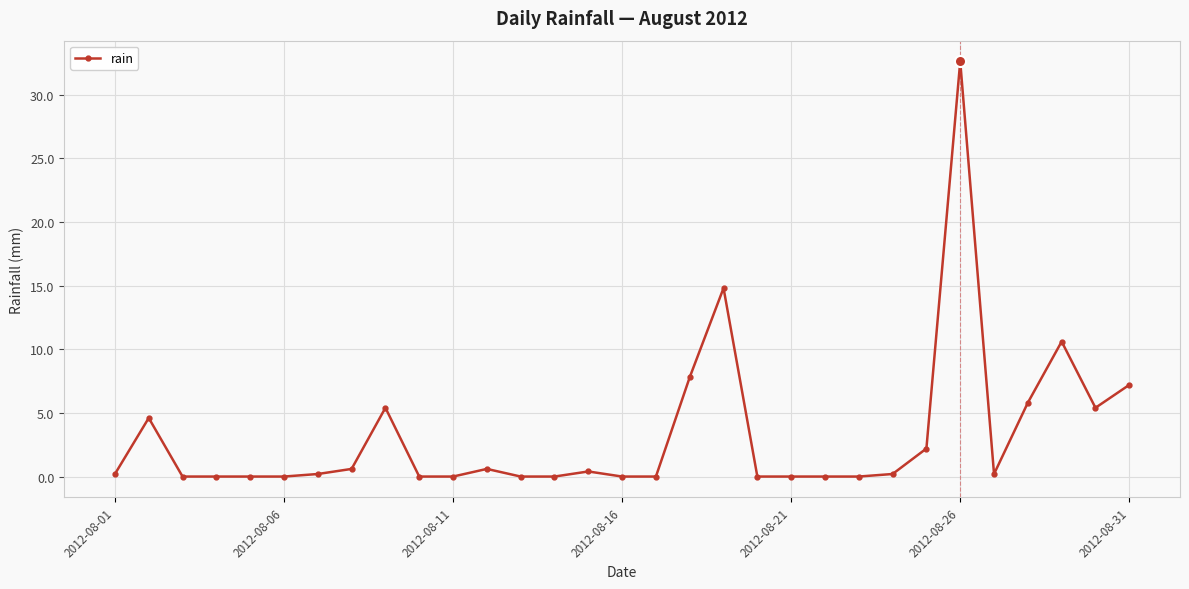

What is the maximum value shown in the chart?

32.6